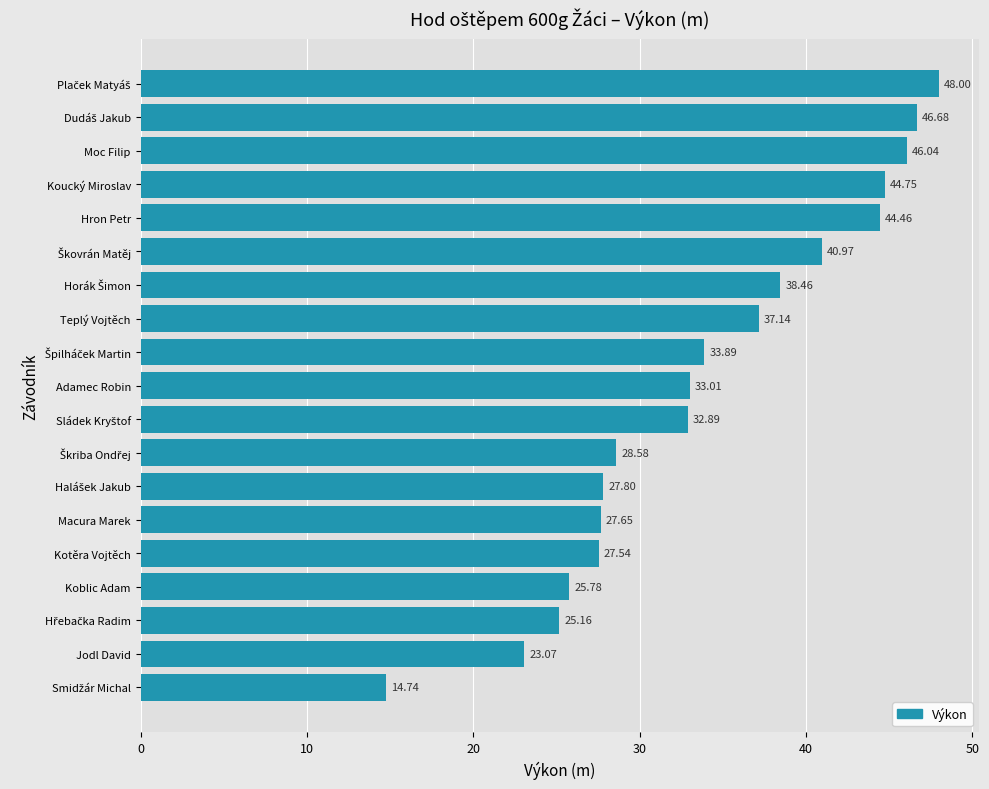

Does the chart contain stacked bars?

No